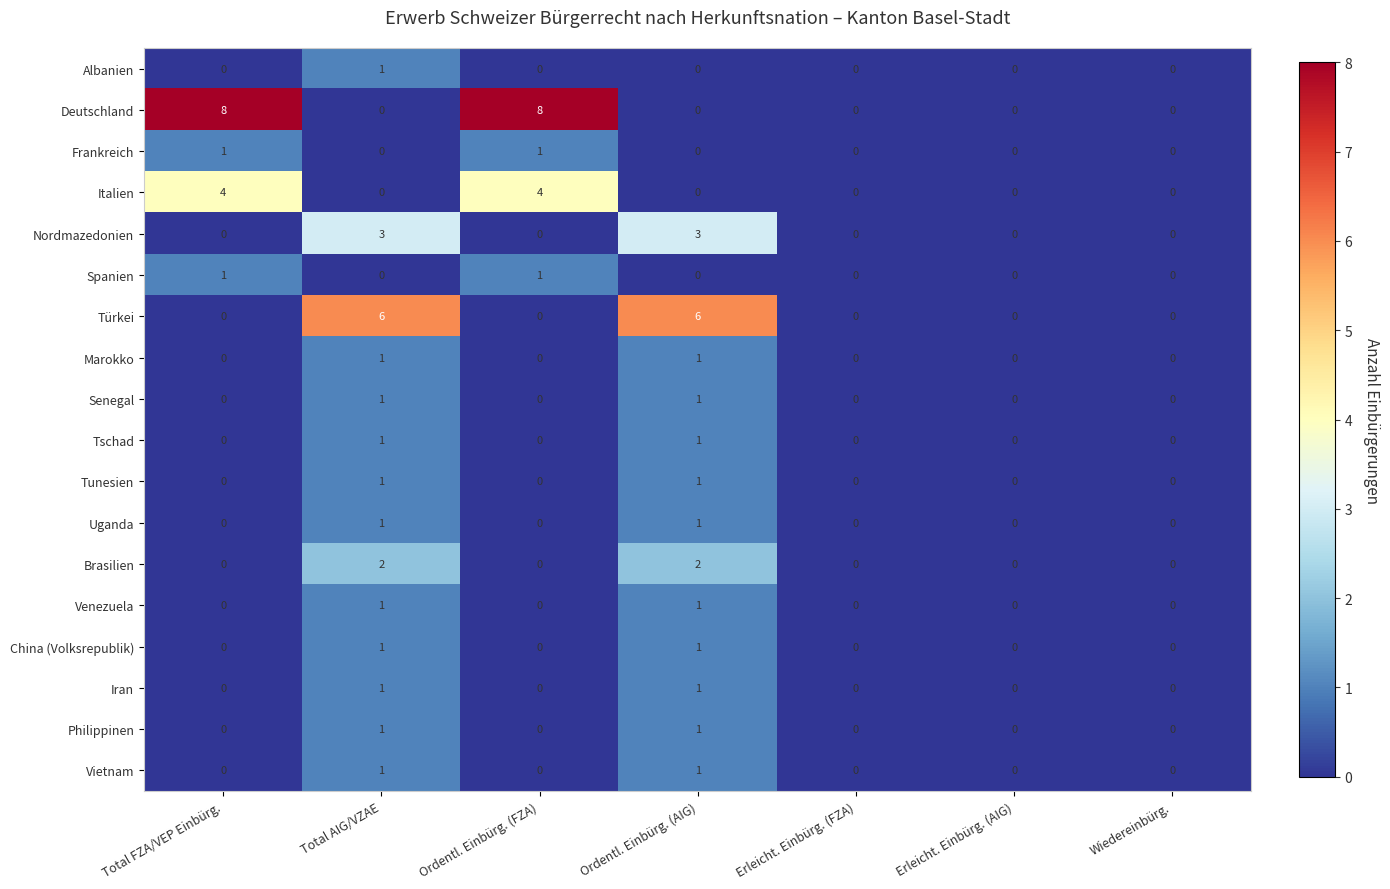

What is the total value across all series at Ordentl. Einbürg. (AIG)?

21